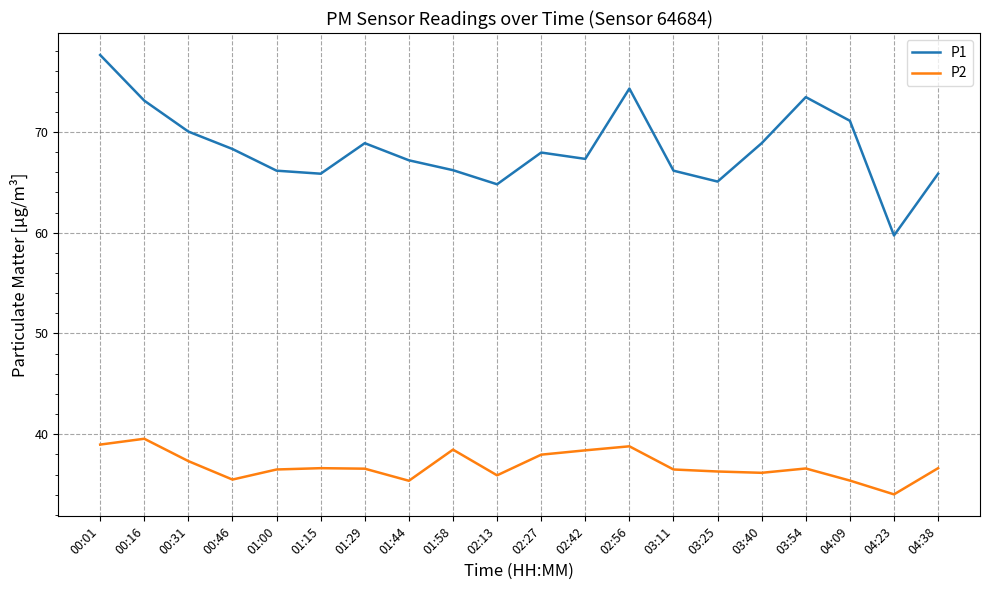

Which series changed the most between 01:29 and 03:25?

P1